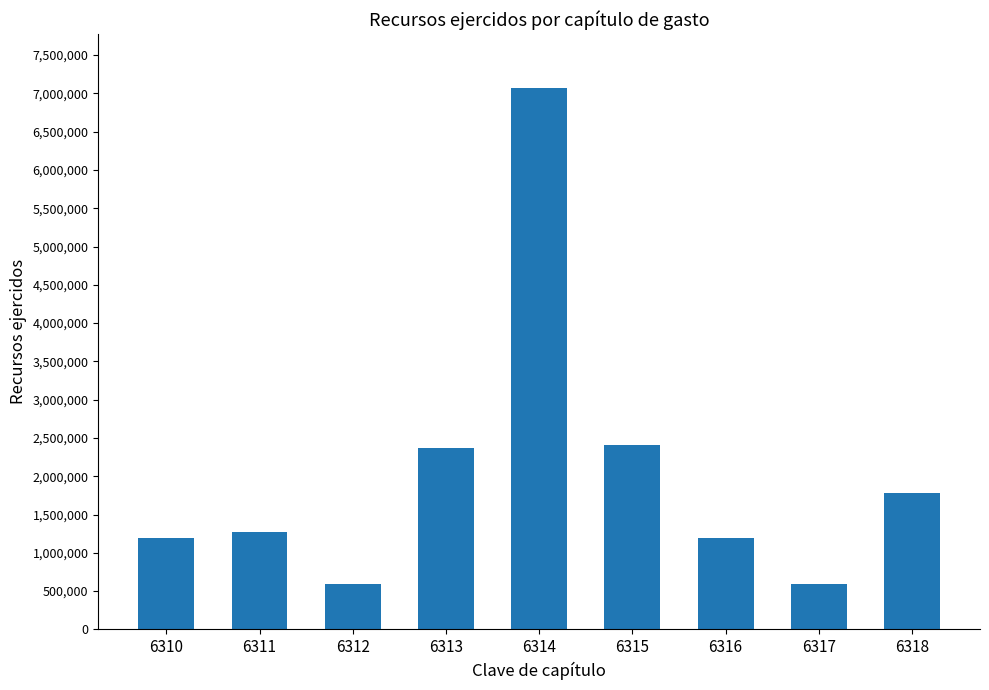

What is the sum of all values?

18480061.3